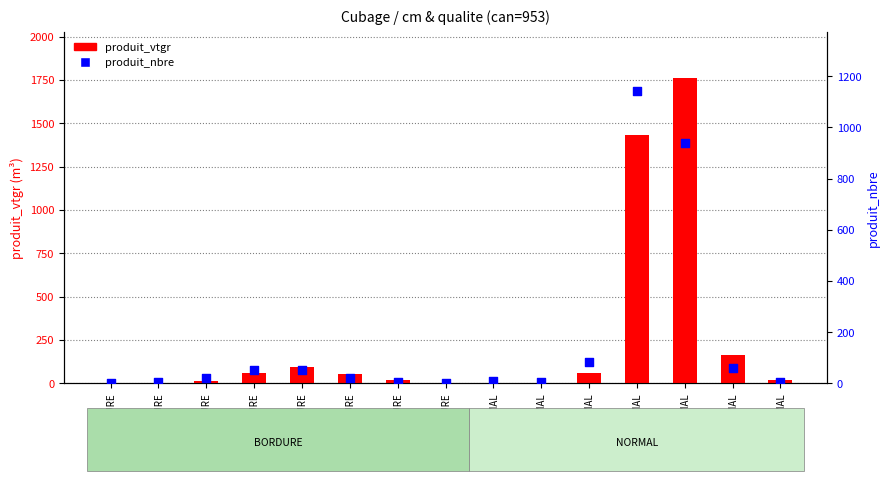

Which series has the largest total across all categories?

produit_vtgr